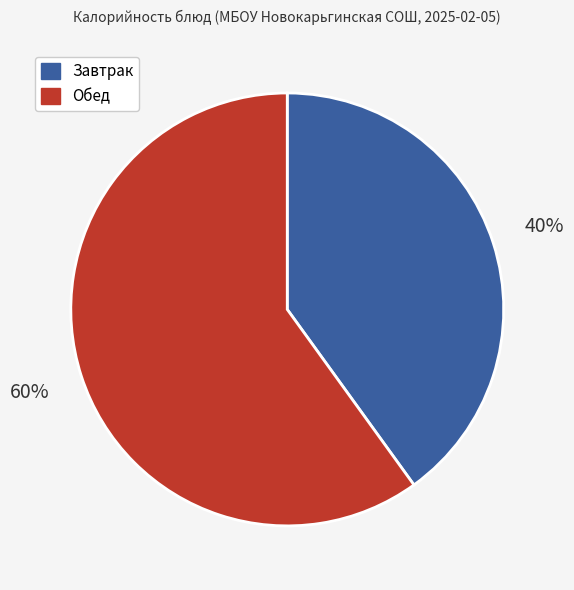

What percentage is the Завтрак slice, to the nearest percent?

40%